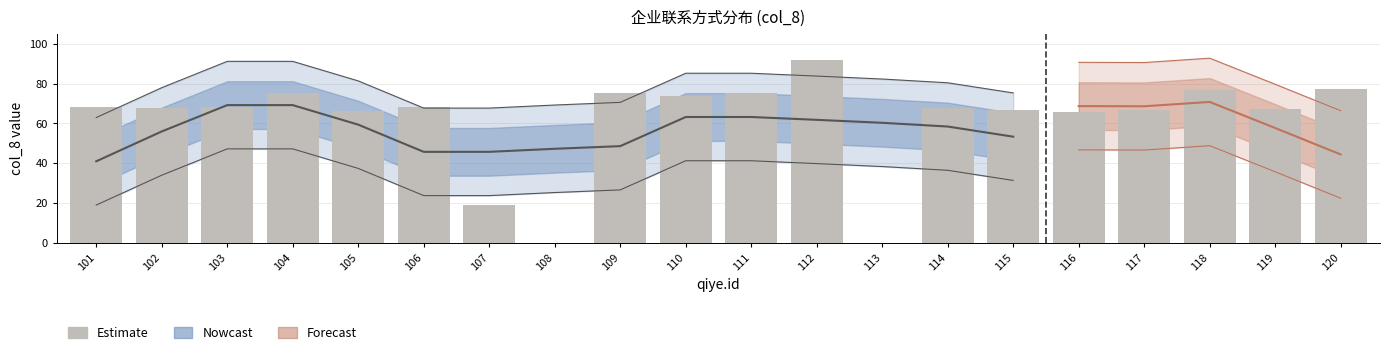

Approximately how many times larger is the value at 118 compared to 104?

1.0